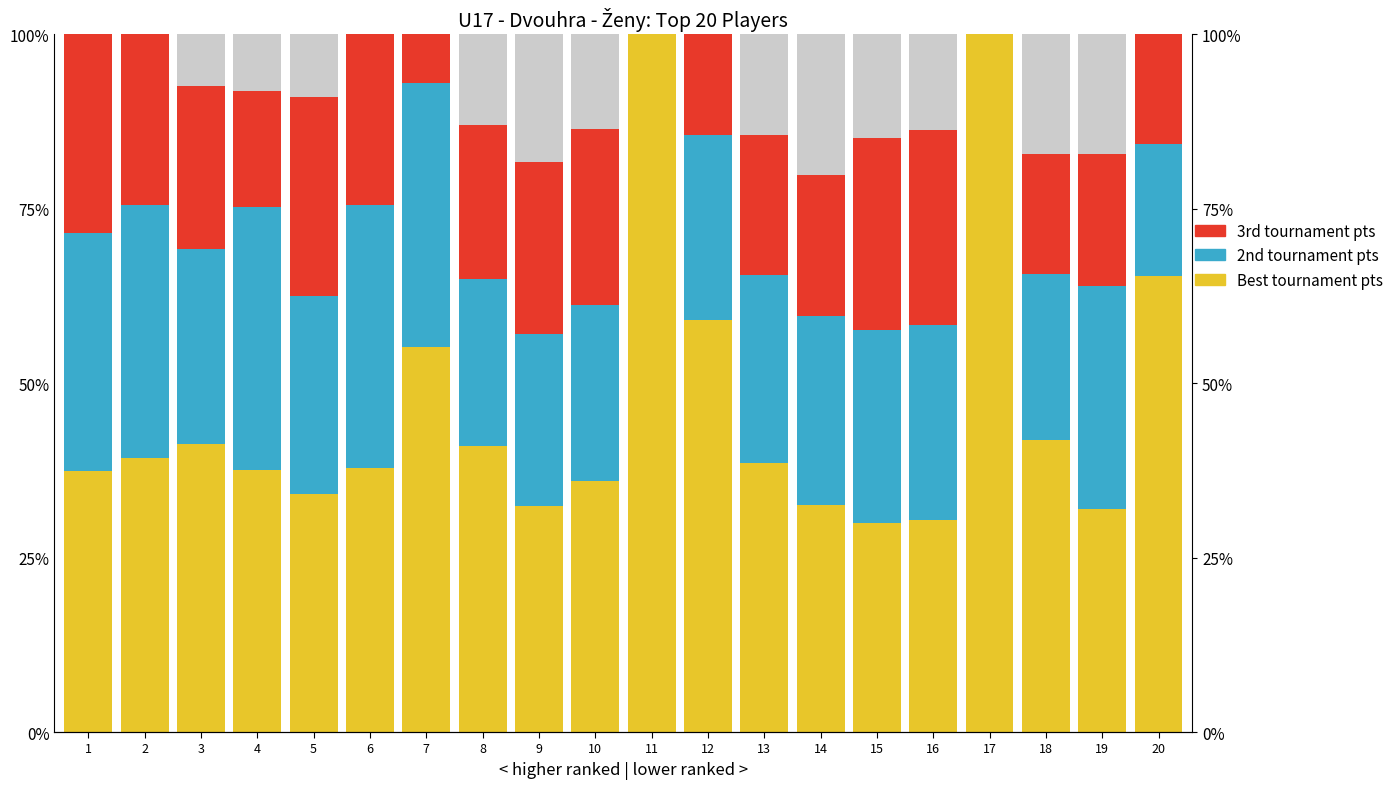

How many values in the Other pts series are below 9?

10